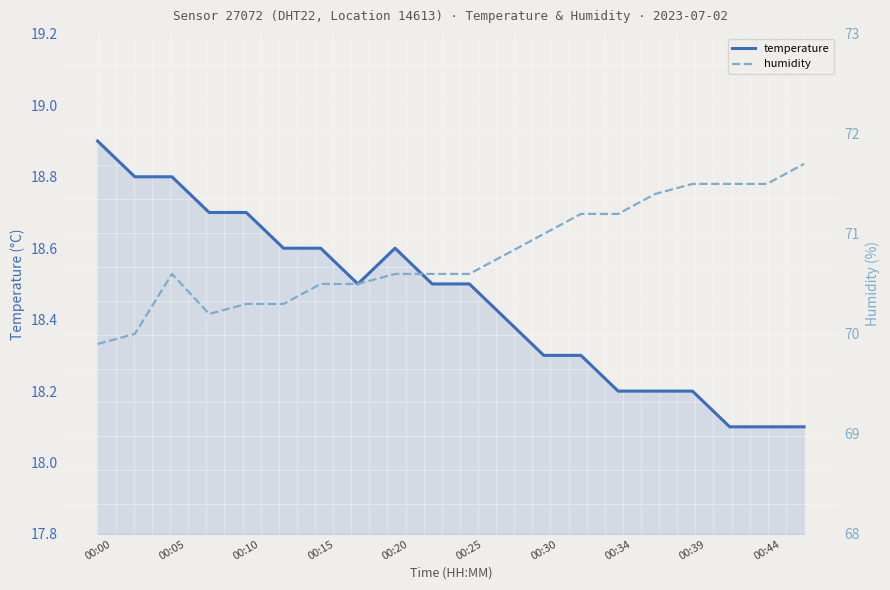

True or false: temperature has a value of 18.2 at 00:39.

True